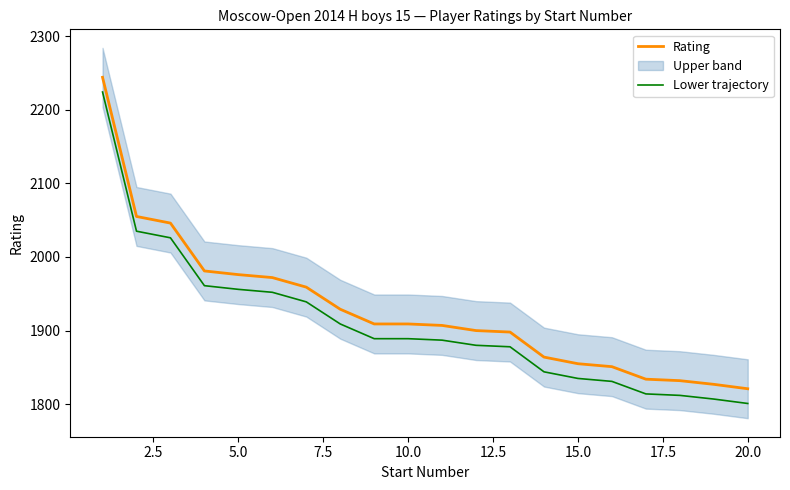

True or false: Lower trajectory and Rating intersect in this chart.

False